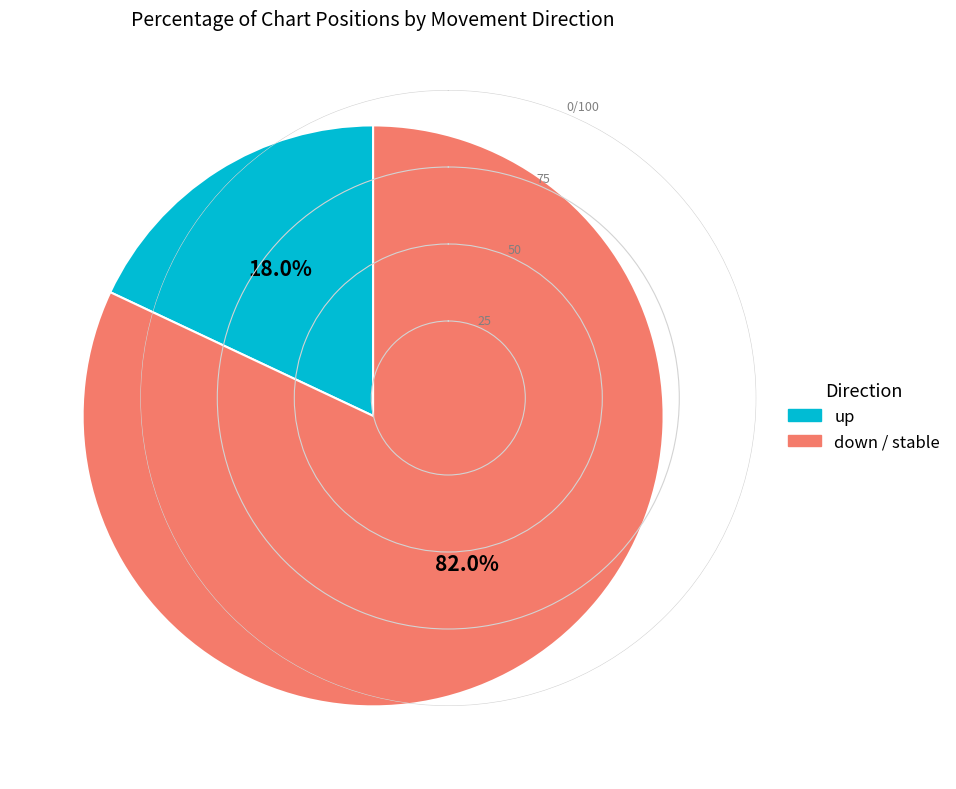

Is there a majority slice in this chart?

Yes